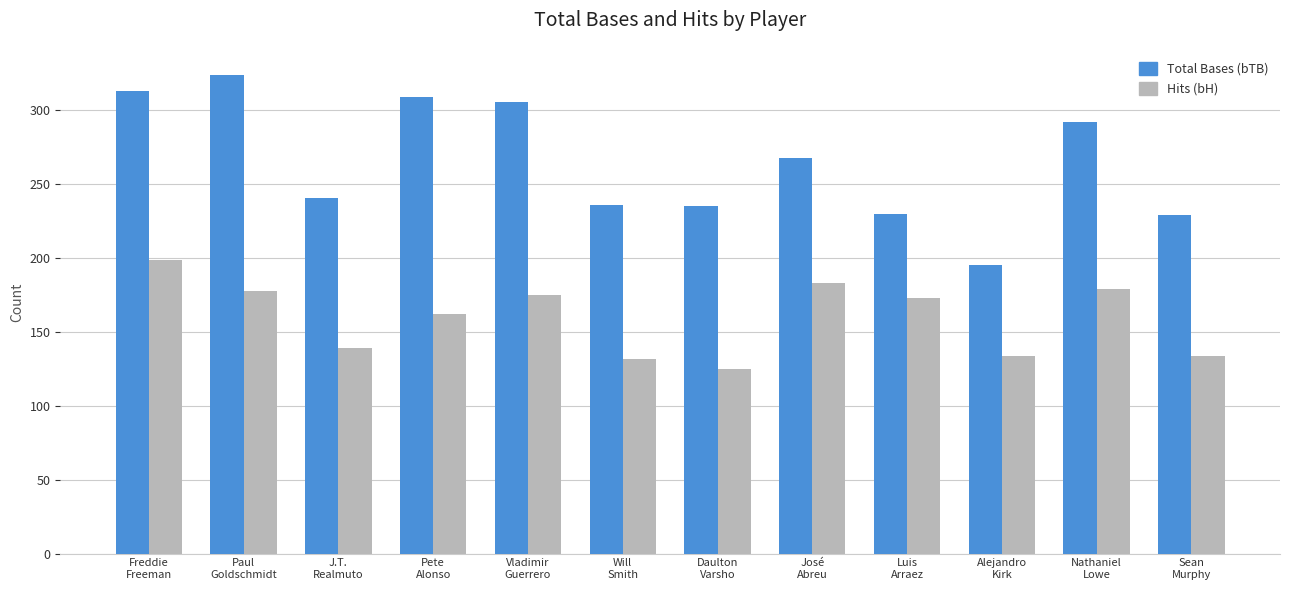

What is the smallest value displayed?

125